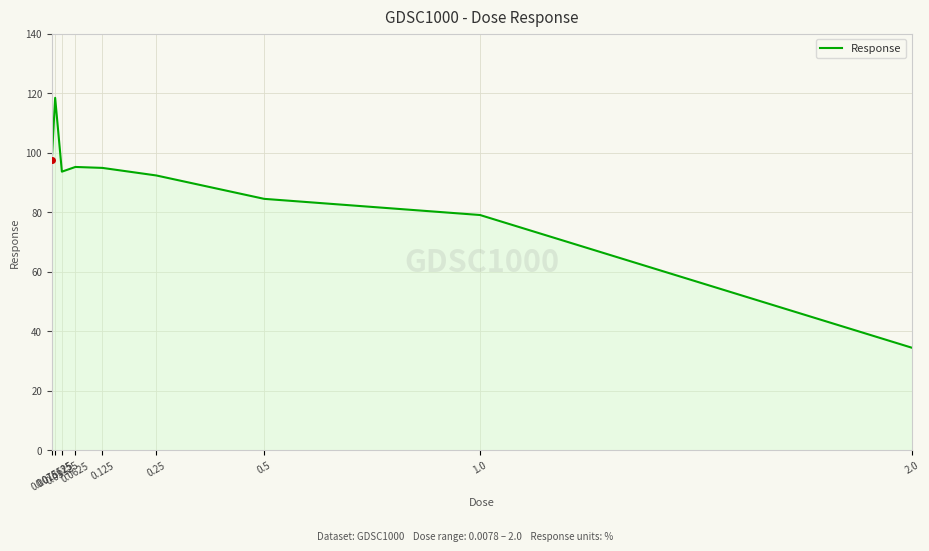

What is the difference between the second highest and minimum values?

63.2